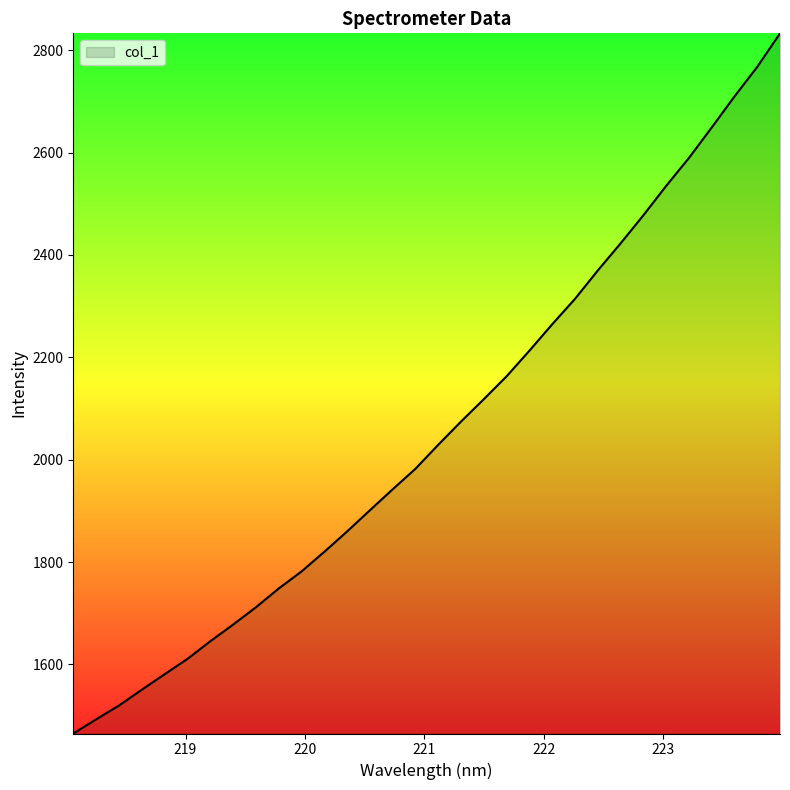

What is the minimum value shown in the chart?

1465.1